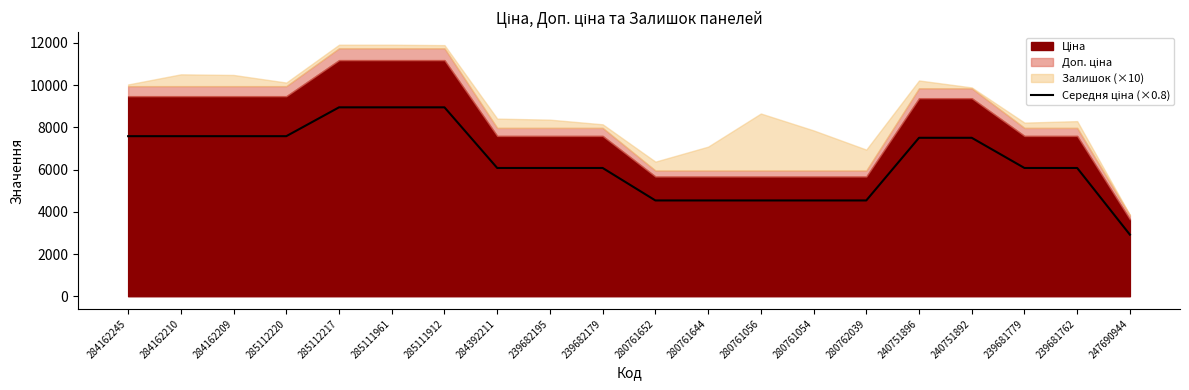

What is the approximate value at 239682179?

6077.2